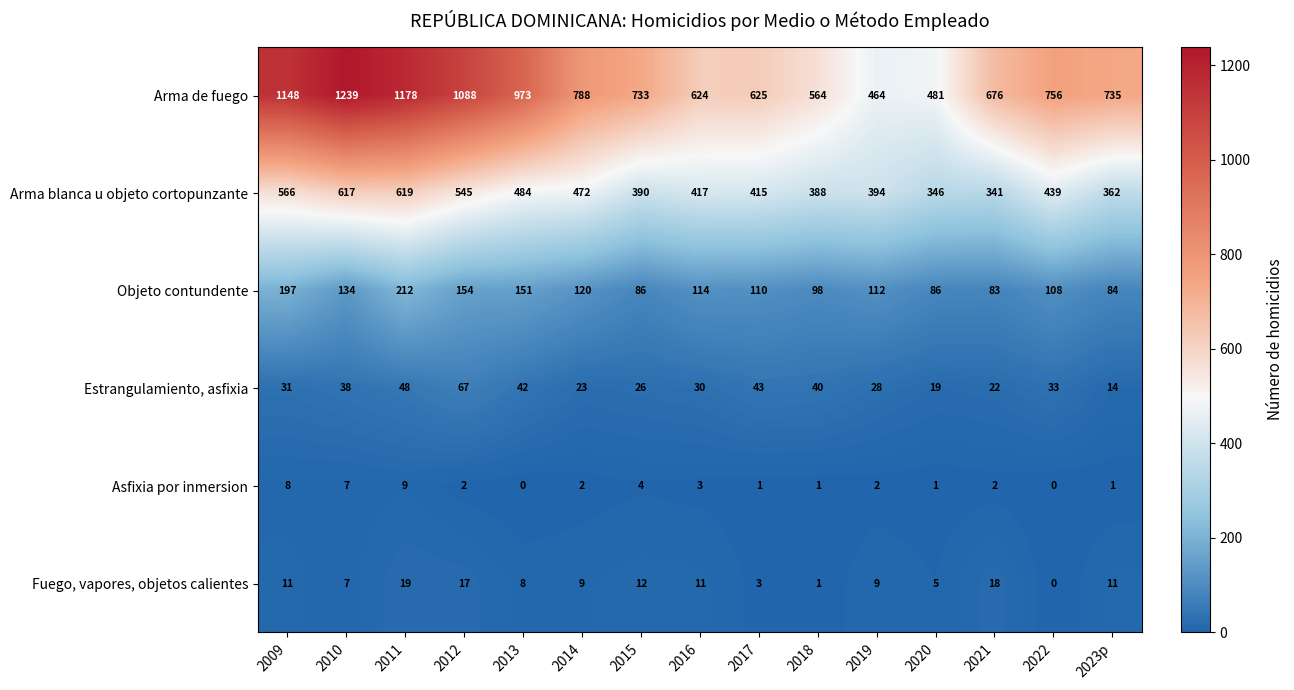

List the series in order of their peak value, highest first.

Arma de fuego, Arma blanca u objeto cortopunzante, Objeto contundente, Estrangulamiento, asfixia, Fuego, vapores, objetos calientes, Asfixia por inmersion